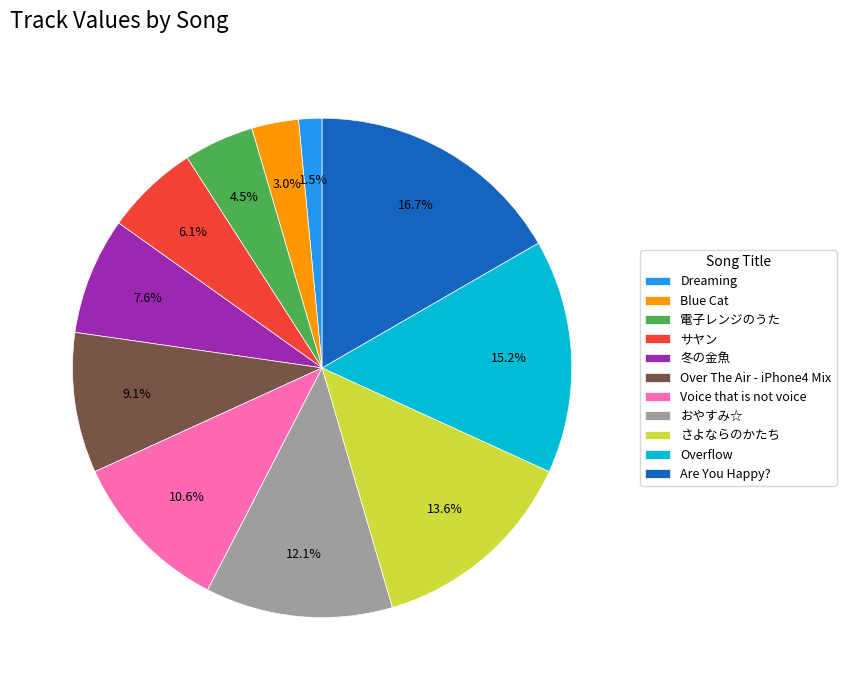

True or false: 冬の金魚 accounts for 8% of the total.

True